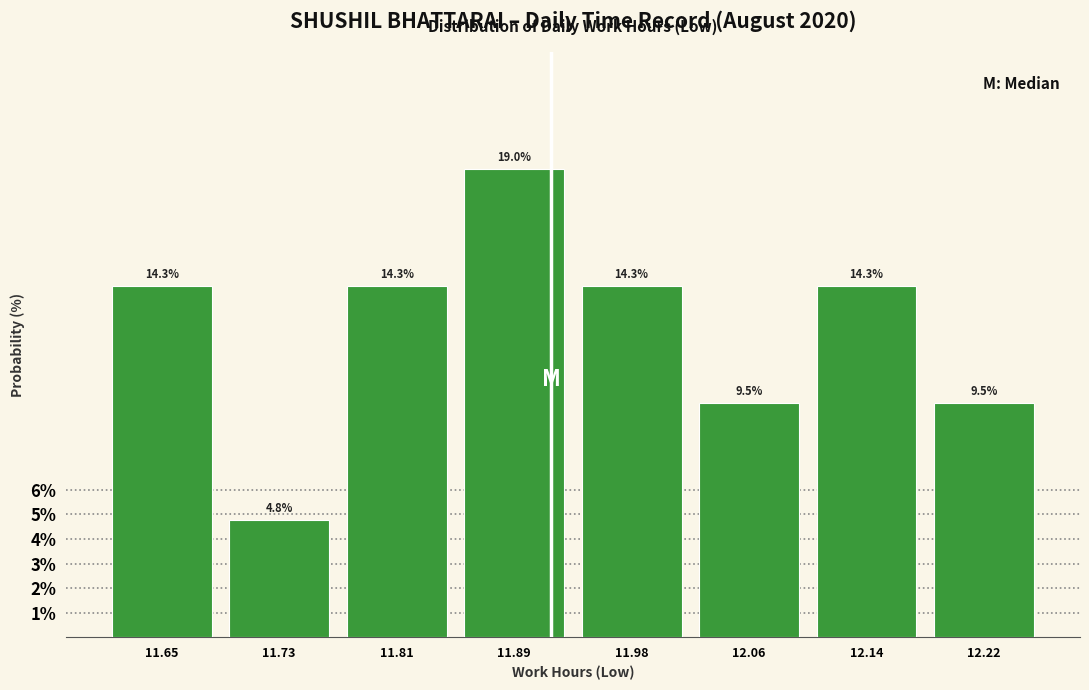

Over which range of the x-axis is the bar tallest?

11.85 to 11.94